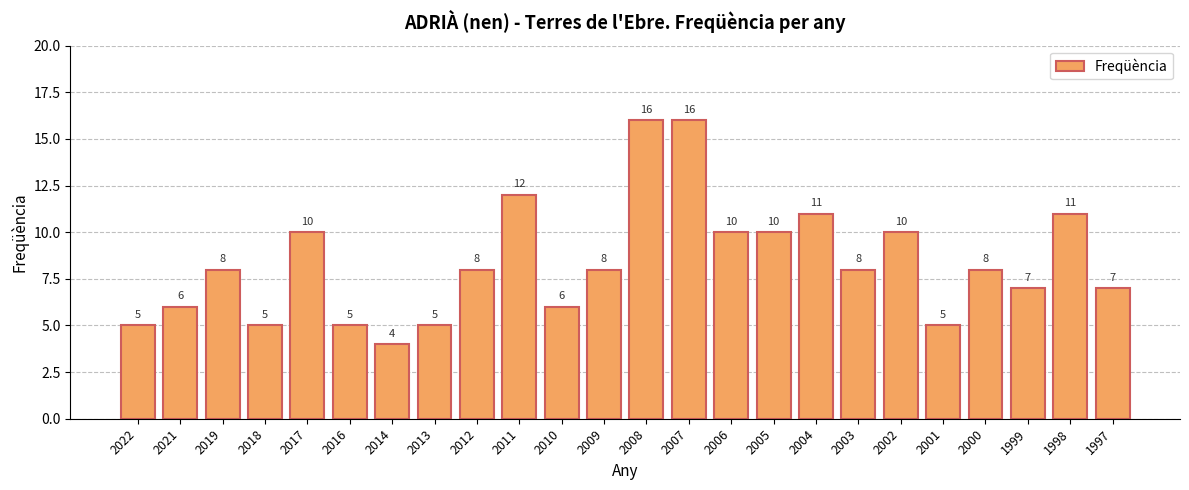

Read the value at 2007.

16